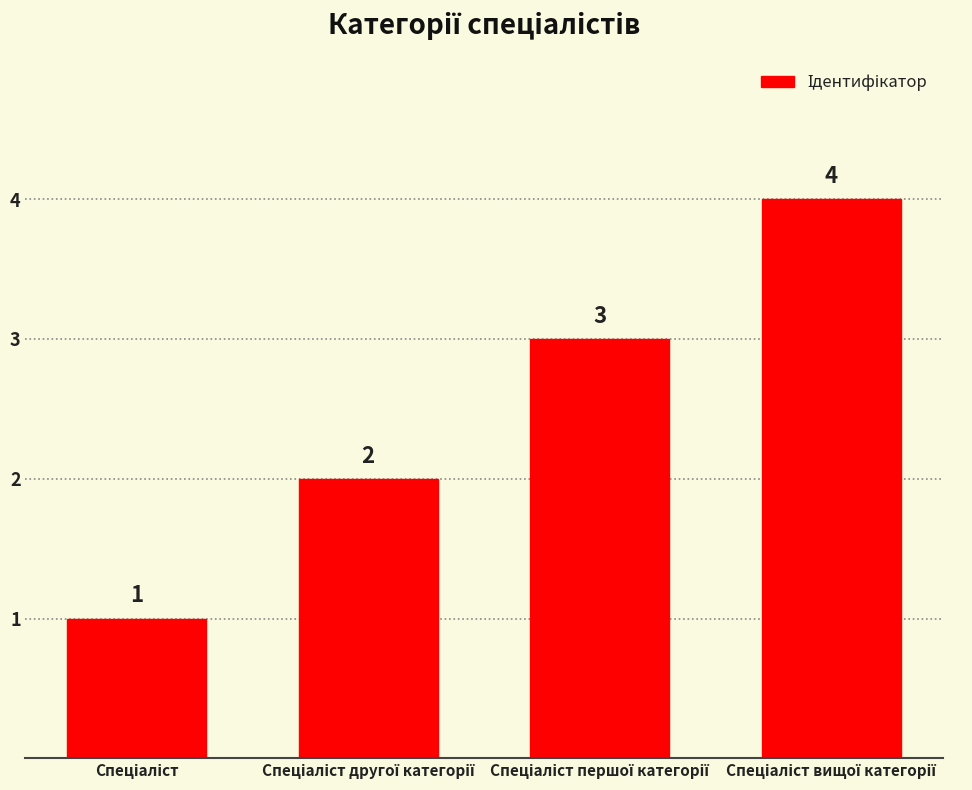

What is the value of the 1st bar from the left?

1